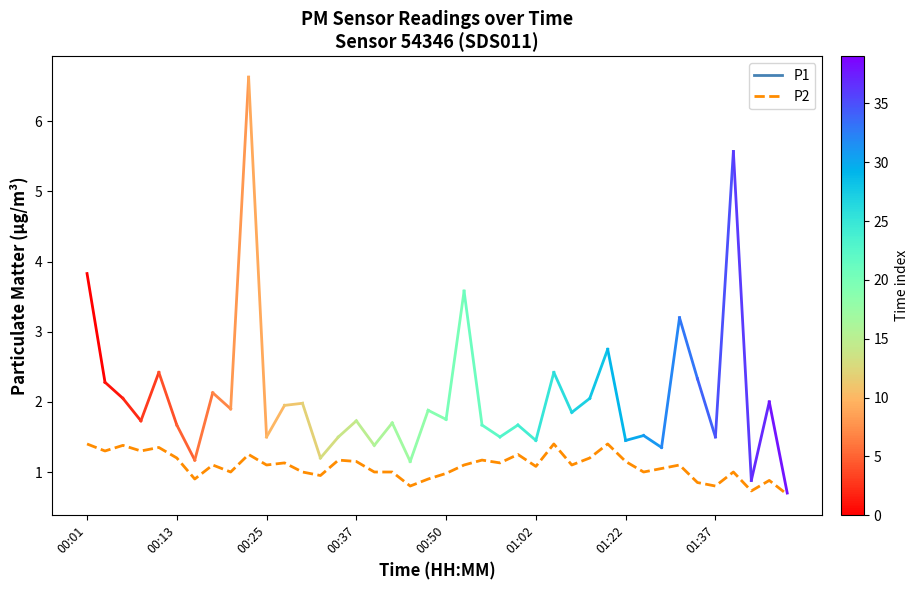

What is the difference between the maximum and minimum values?

0.7